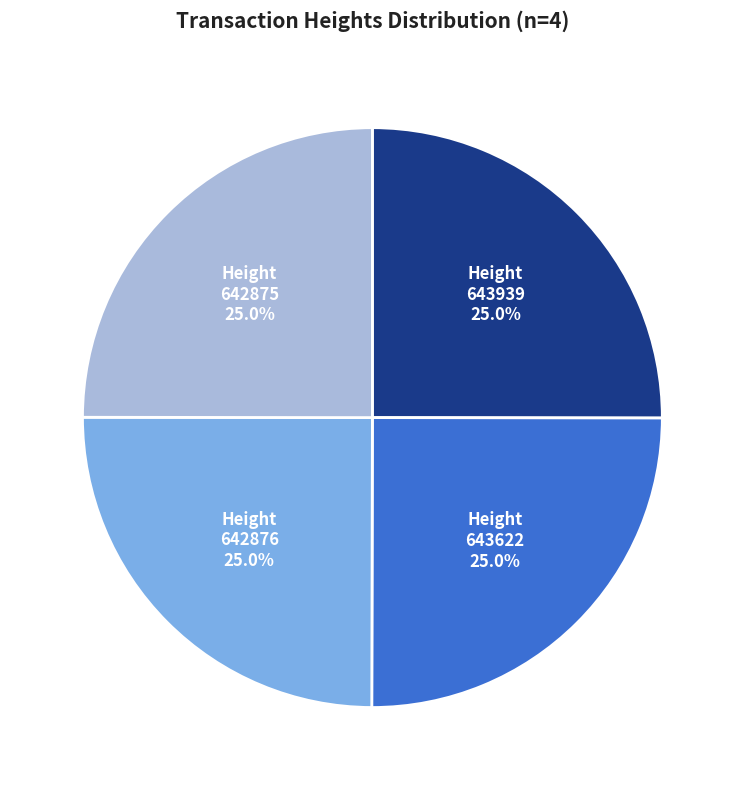

Is there any slice that represents more than half of the pie?

No